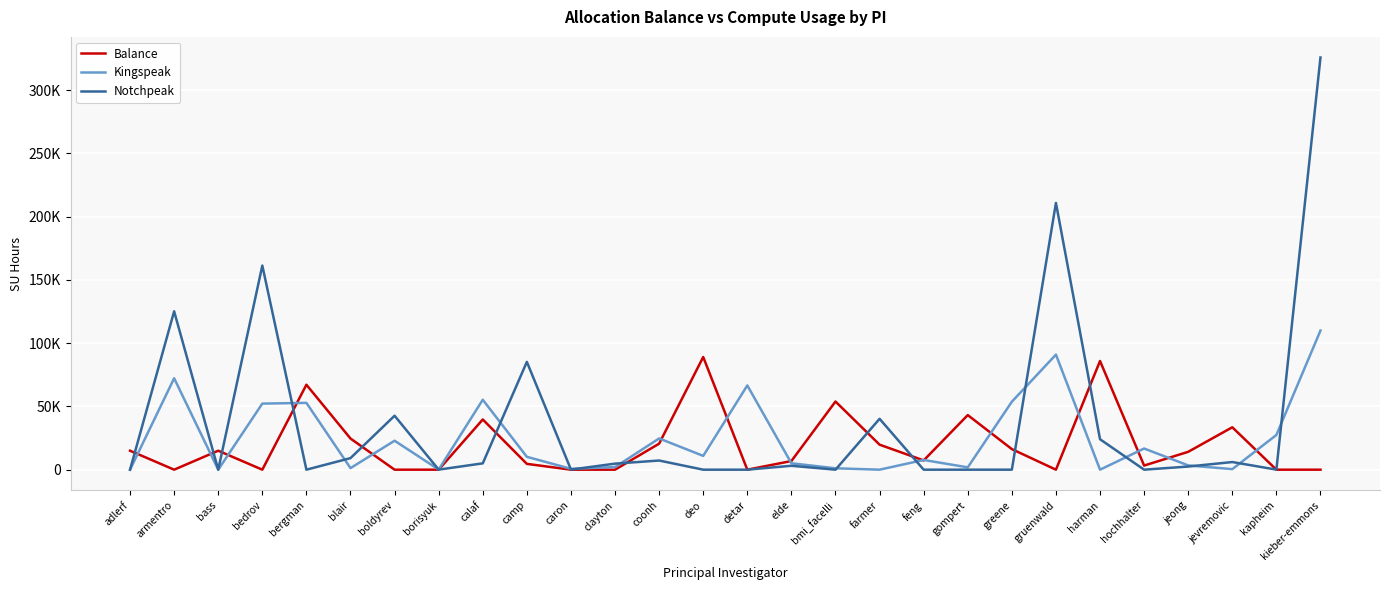

Where does the Kingspeak series first go above 10164?

armentro